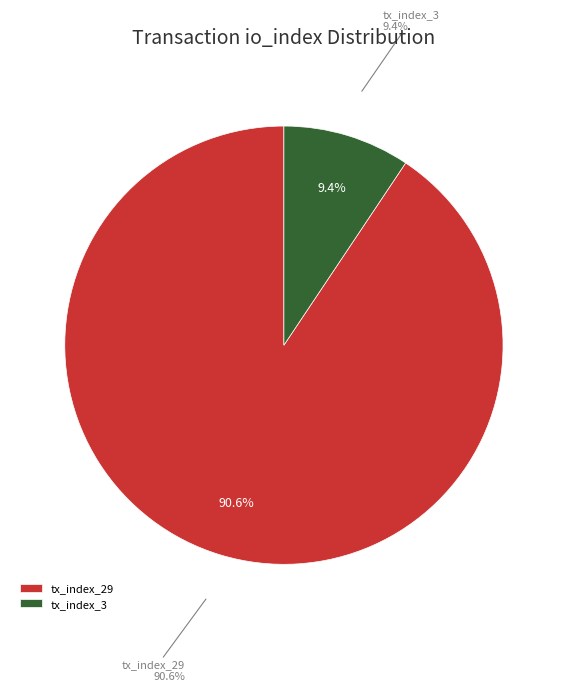

Which slice represents more than half of the pie?

tx_index_29